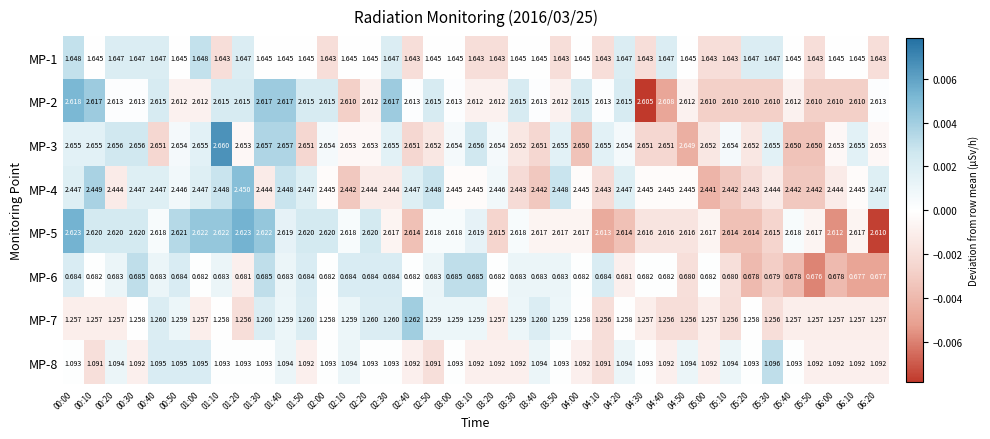

Which series has the largest total across all categories?

MP-3